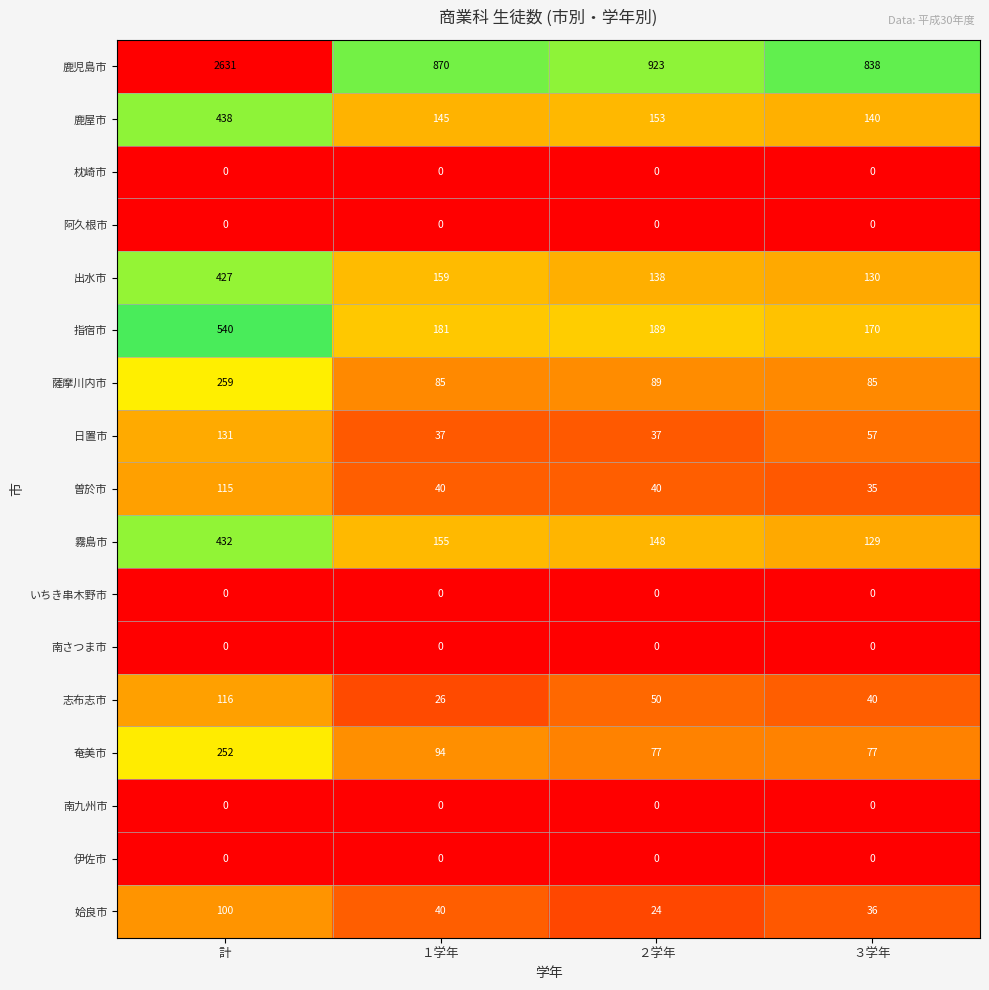

What is the highest value of the 姶良市 series?

100